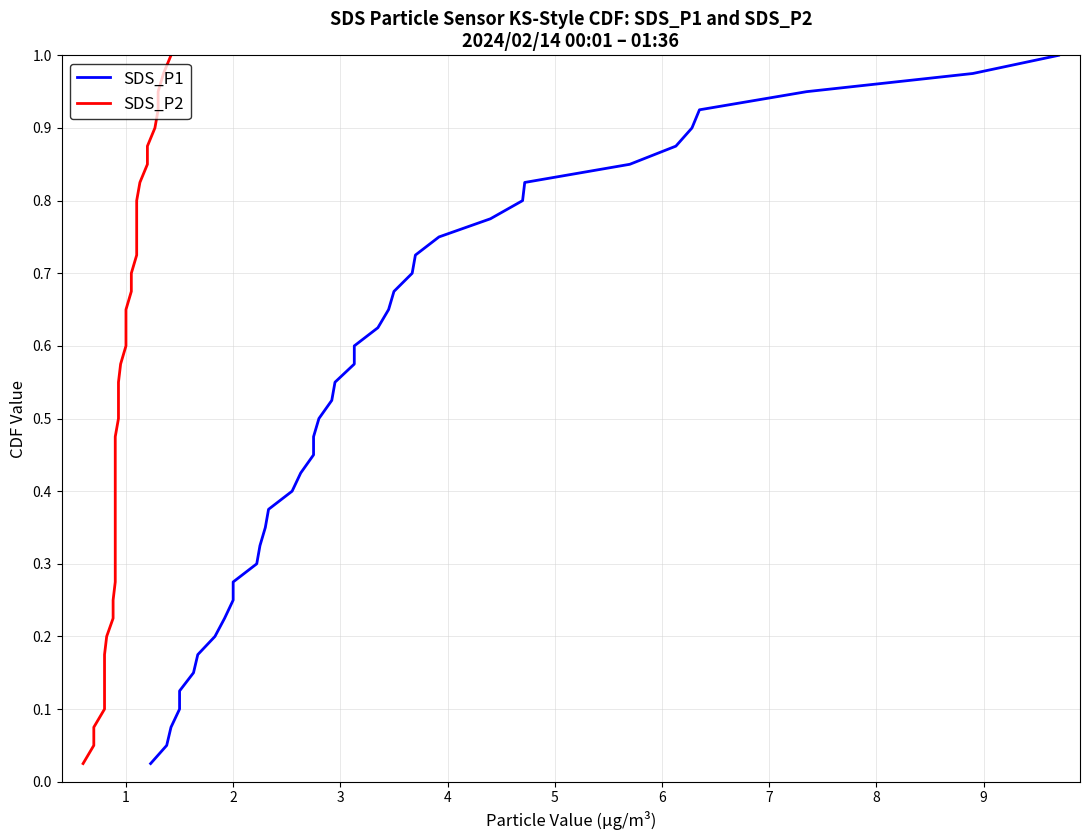

What is the difference between the maximum and minimum values in the SDS_P1 series?

1.0